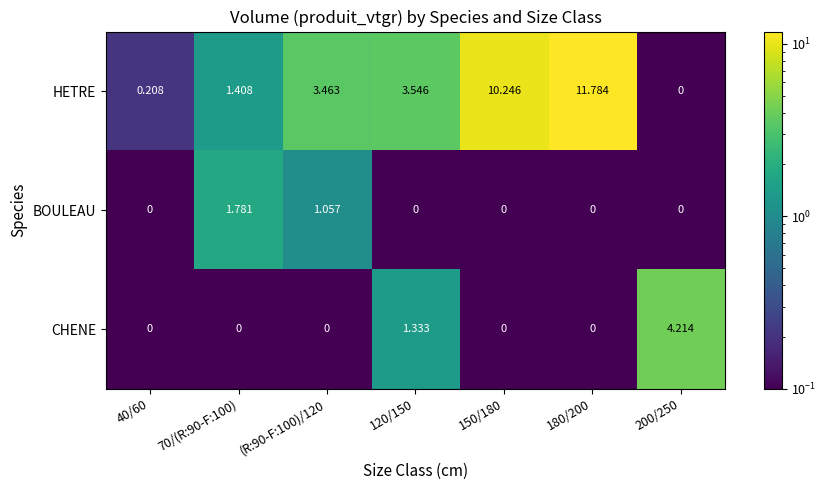

Between 70/(R:90-F:100) and 180/200, which series saw the biggest shift?

HETRE